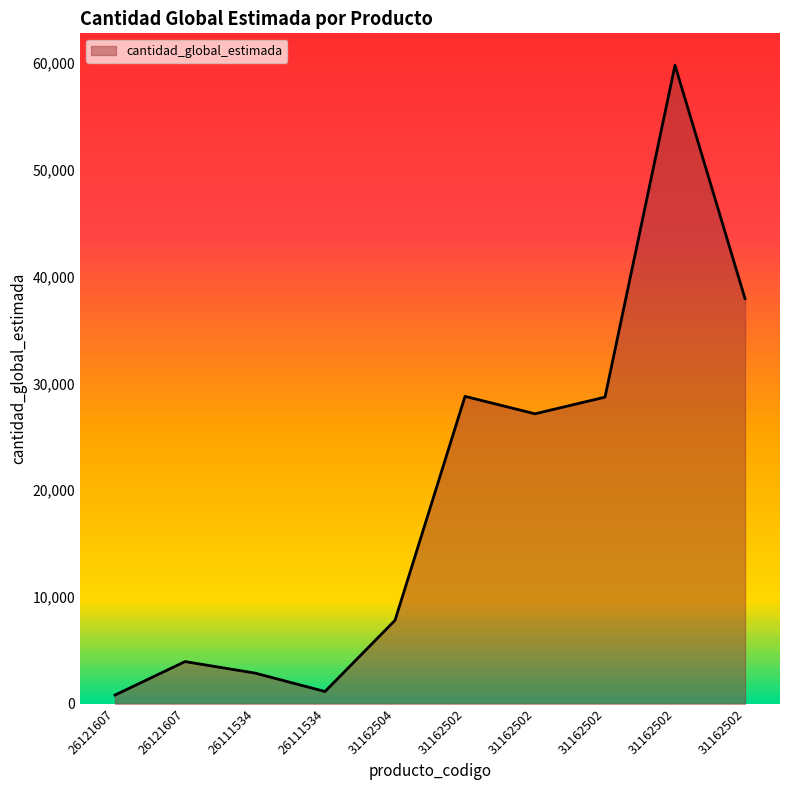

Reading left to right, transcribe all the data shown in this chart.

26121607=820	26121607=3953	26111534=2875	26111534=1150	31162504=7820	31162502=28791	31162502=27158	31162502=28720	31162502=59800	31162502=37950